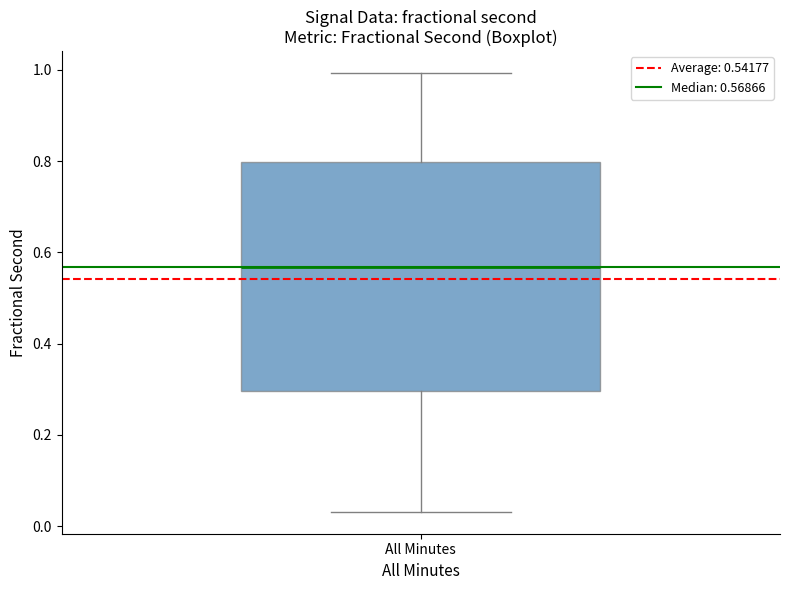

Transcribe this box plot: give where the median line is, the range the box spans, and where the two whiskers end, as read against the y-axis. The values are not printed on the chart, so give them approximately, as read against the axis.

median 0.56, box 0.30 to 0.80, whiskers 0.04 to 1.00